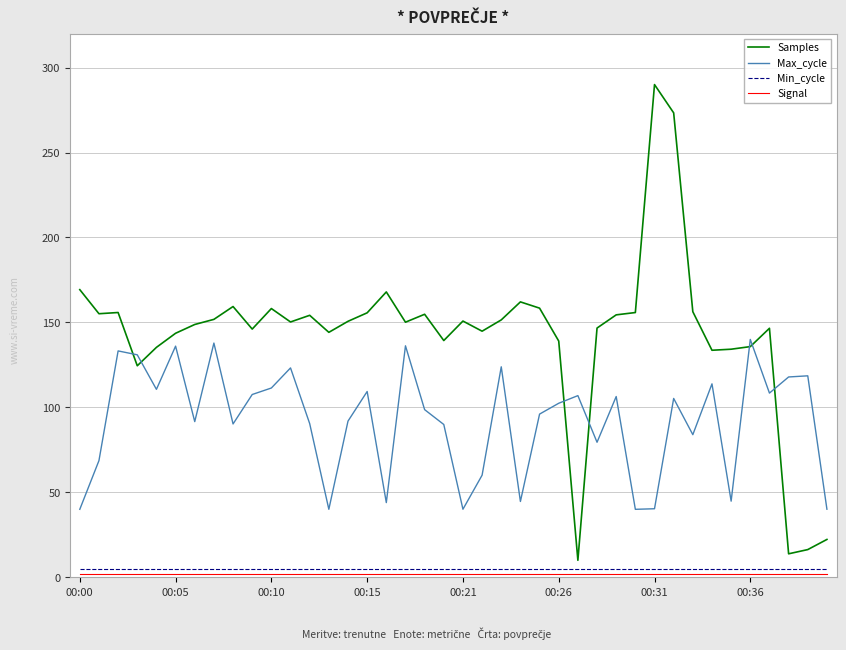

At how many categories does at least one series exceed 124?

36